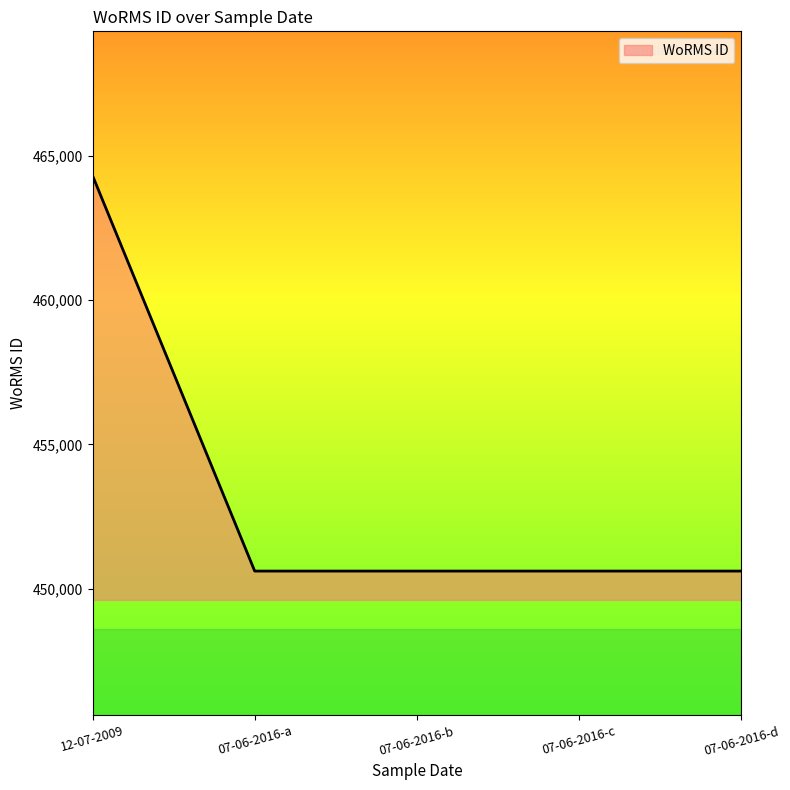

Is it true that the value at 12-07-2009 is 786943?

False